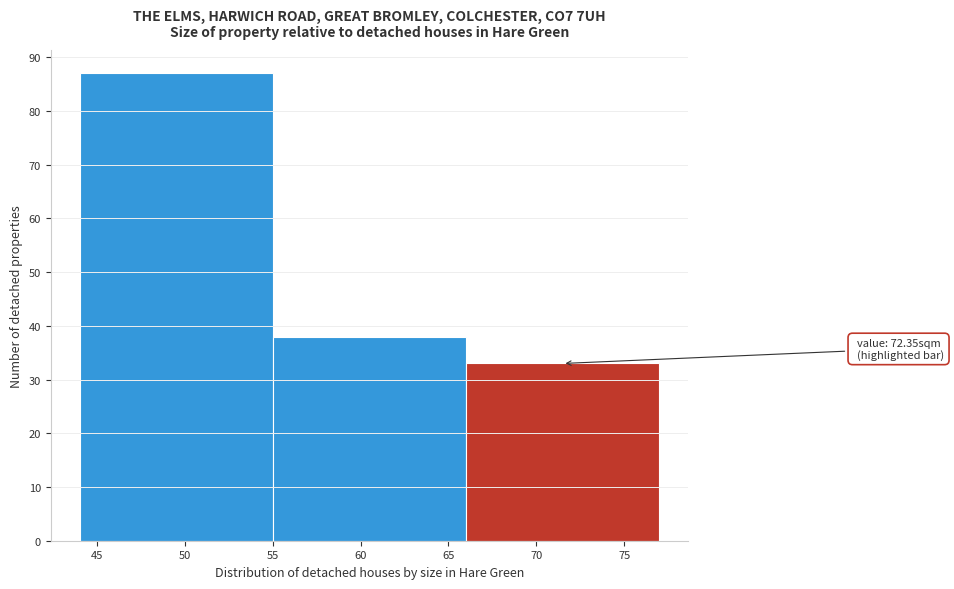

Which range on the x-axis has the tallest bar?

44 to 55